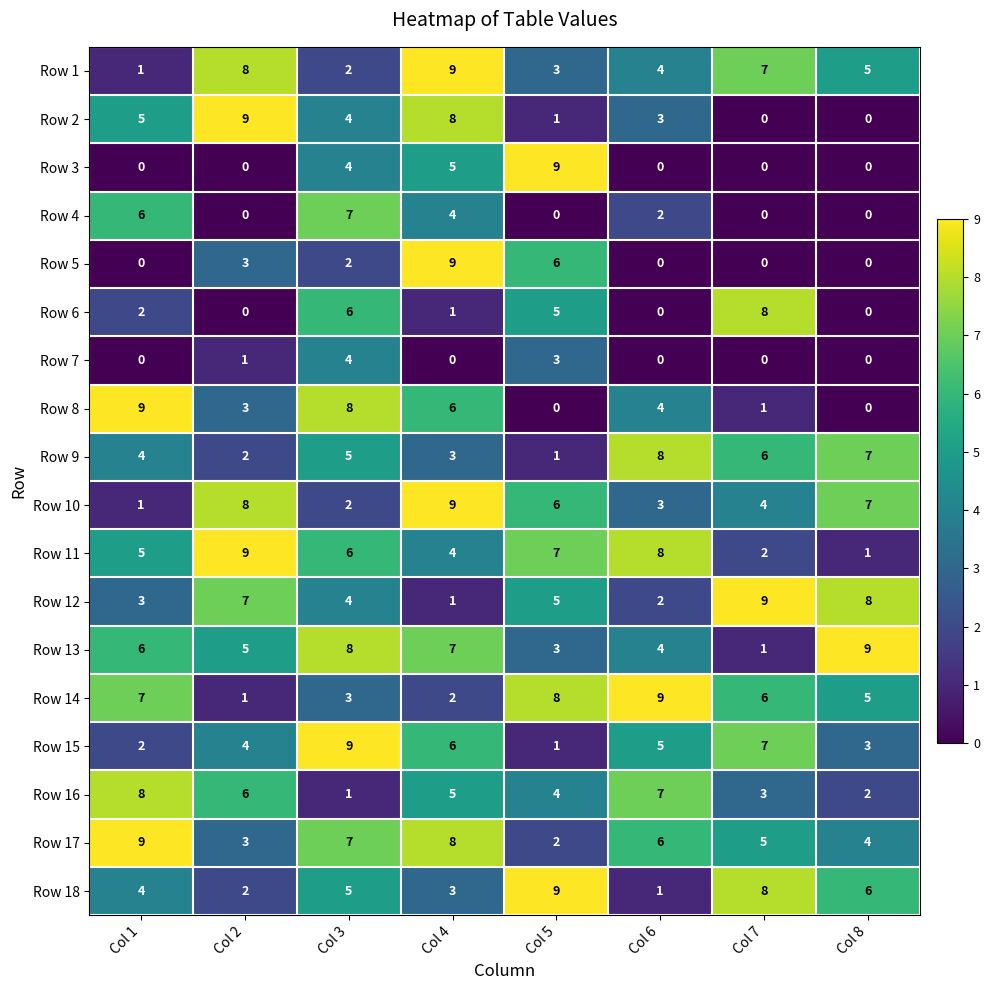

The Row 14 series shows 3 at Col 1. True or false?

False